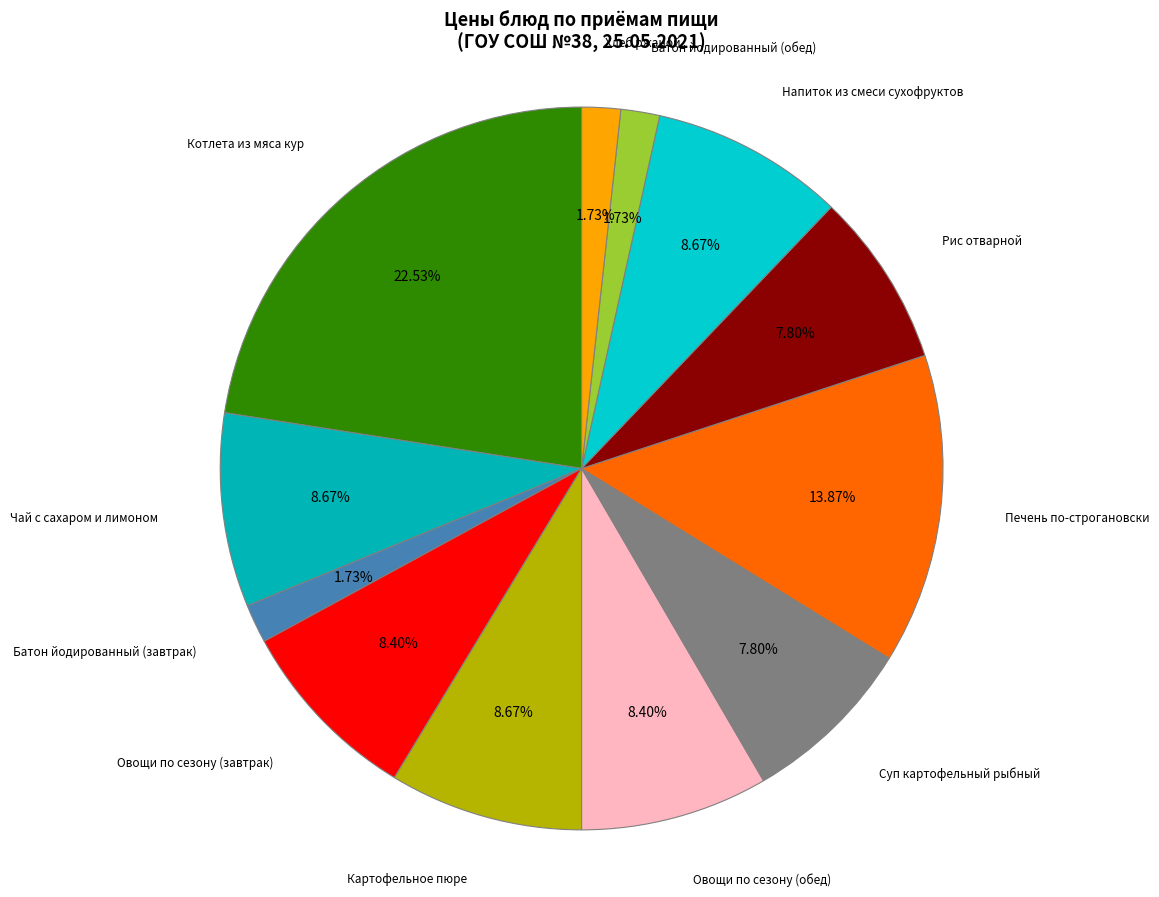

Which slice is the smallest?

Батон йодированный (завтрак)